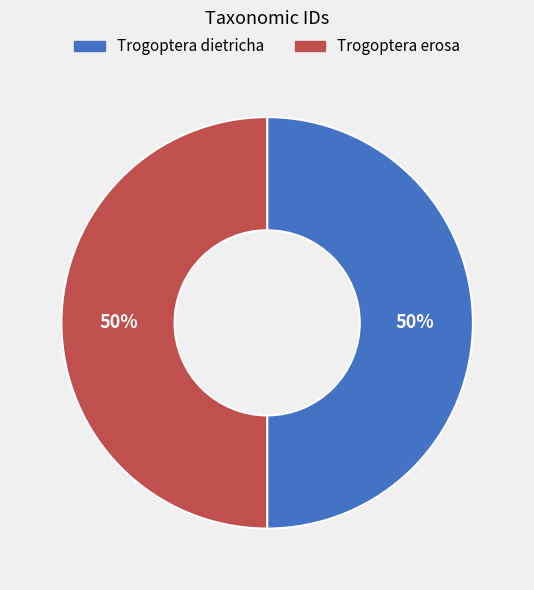

What percentage is the Trogoptera erosa slice, to the nearest percent?

50%